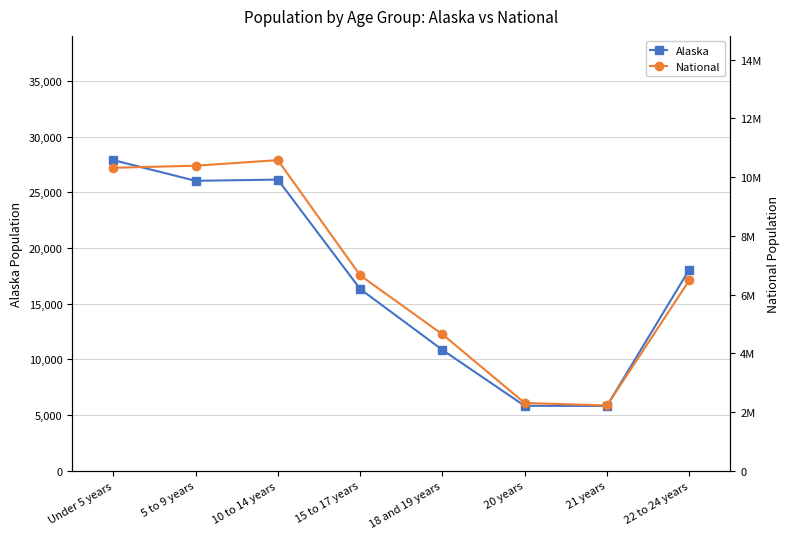

What is the label of the 8th point from the right?

Under 5 years